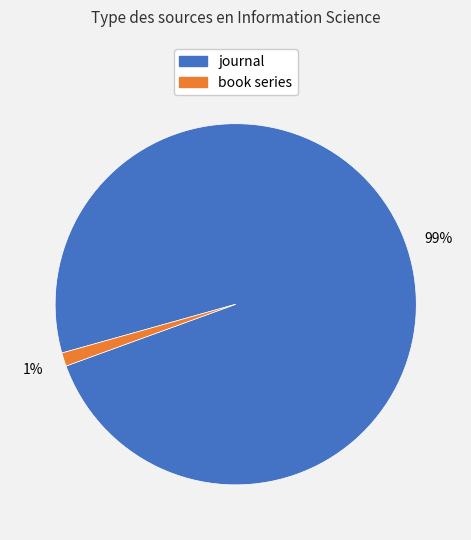

How many slices are in this pie chart?

2